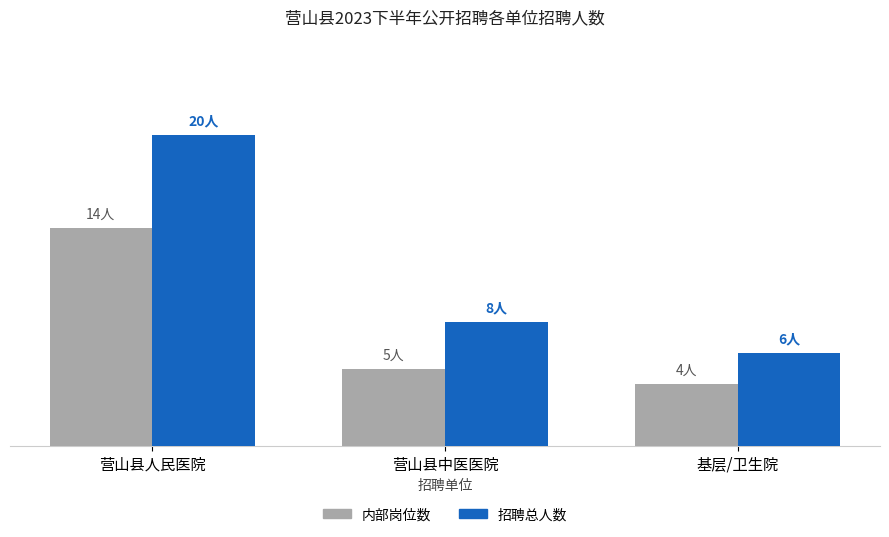

The value of 内部岗位数 at 营山县中医医院 is 3. True or false?

False